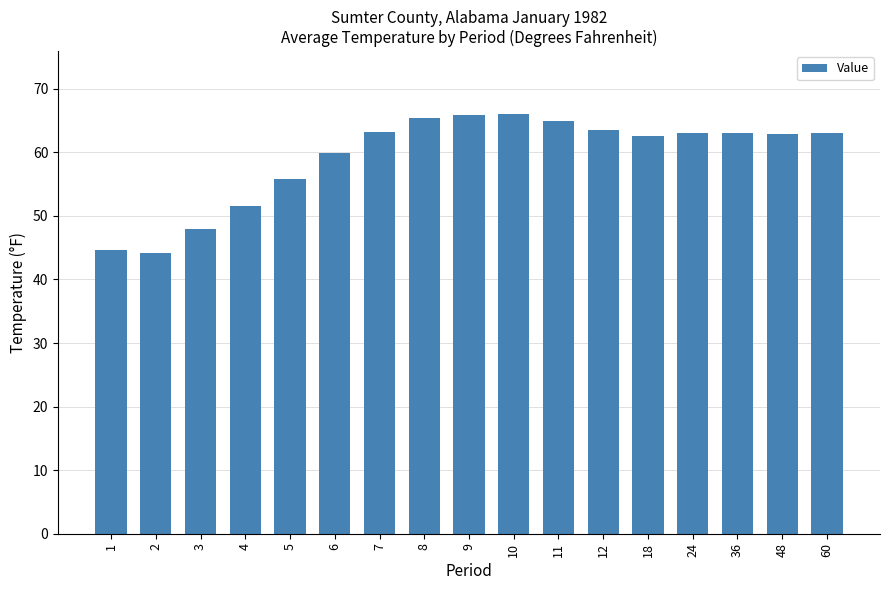

Is it true that the value at 24 is 20.9?

False